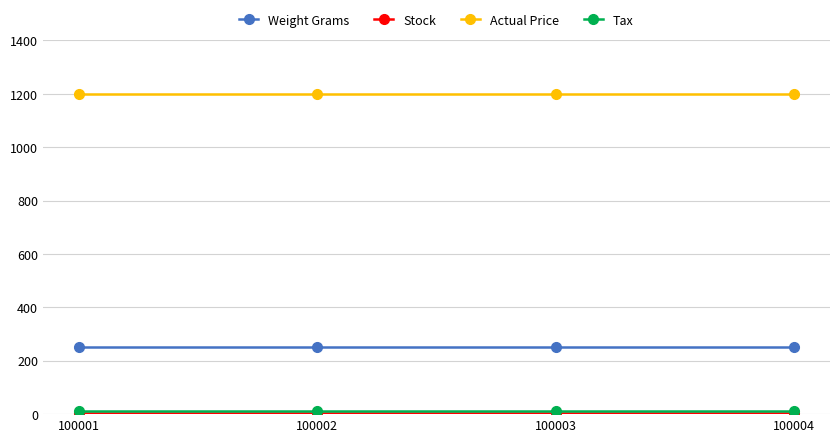

What is the difference between the highest and lowest values at 100001?

1197